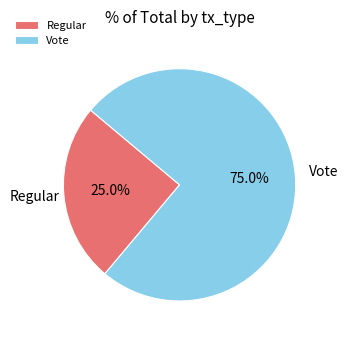

Rank the categories by value from lowest to highest.

Regular, Vote